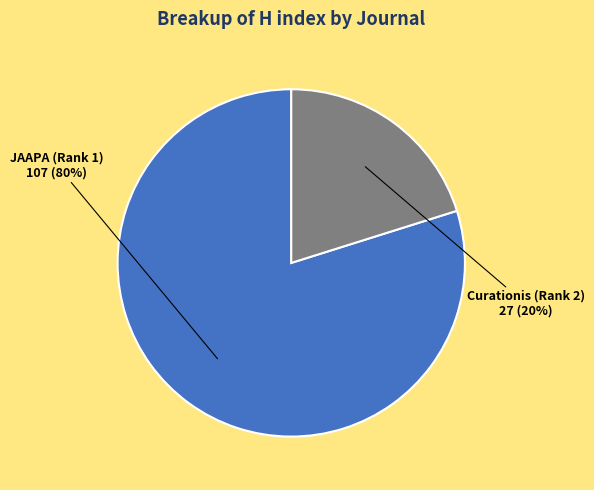

Is there any slice that represents more than half of the pie?

Yes